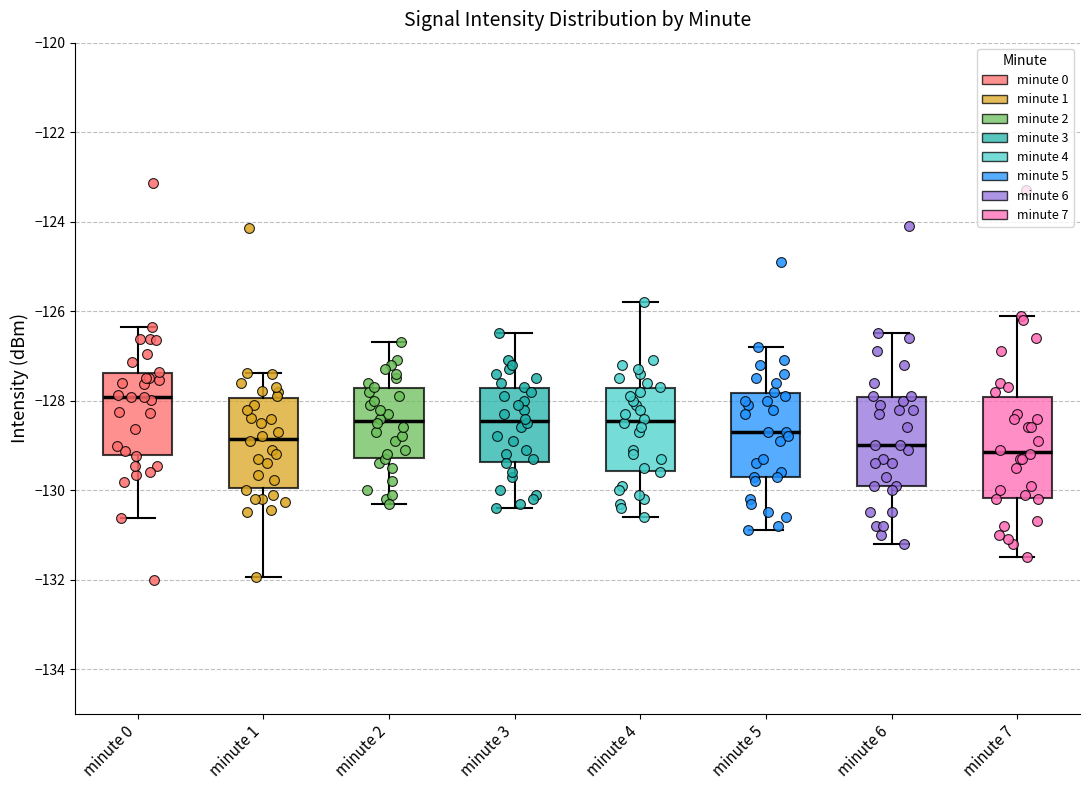

Reading left to right, transcribe this box plot: for each box, give where its median line is, the range the box spans, and where its two whiskers end, as read against the y-axis. The values are not printed on the chart, so give them approximately, as read against the axis.

minute 0: median -128.0, box -129.2 to -127.4, whiskers -130.6 to -126.4
minute 1: median -128.8, box -130.0 to -128.0, whiskers -132.0 to -127.4
minute 2: median -128.4, box -129.2 to -127.8, whiskers -130.2 to -126.6
minute 3: median -128.4, box -129.4 to -127.8, whiskers -130.4 to -126.4
minute 4: median -128.4, box -129.6 to -127.8, whiskers -130.6 to -125.8
minute 5: median -128.6, box -129.6 to -127.8, whiskers -130.8 to -126.8
minute 6: median -129.0, box -129.8 to -128.0, whiskers -131.2 to -126.4
minute 7: median -129.2, box -130.2 to -128.0, whiskers -131.4 to -126.0